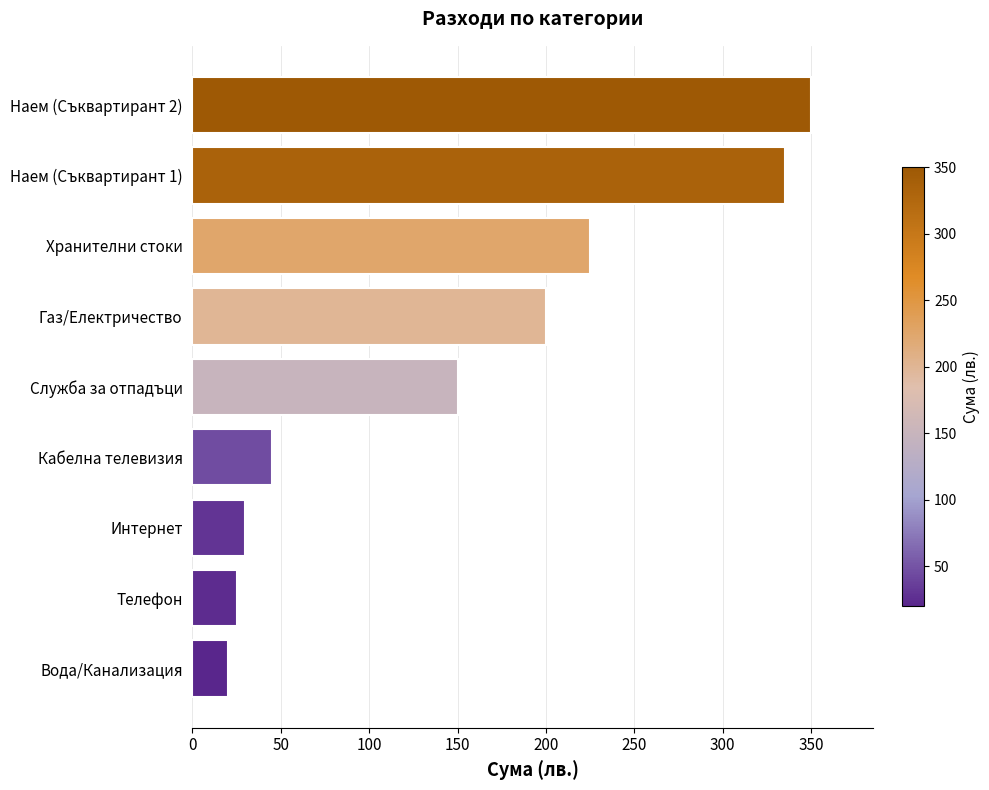

List the labels in order of value, smallest first.

Вода/Канализация, Телефон, Интернет, Кабелна телевизия, Служба за отпадъци, Газ/Електричество, Хранителни стоки, Наем (Съквартирант 1), Наем (Съквартирант 2)